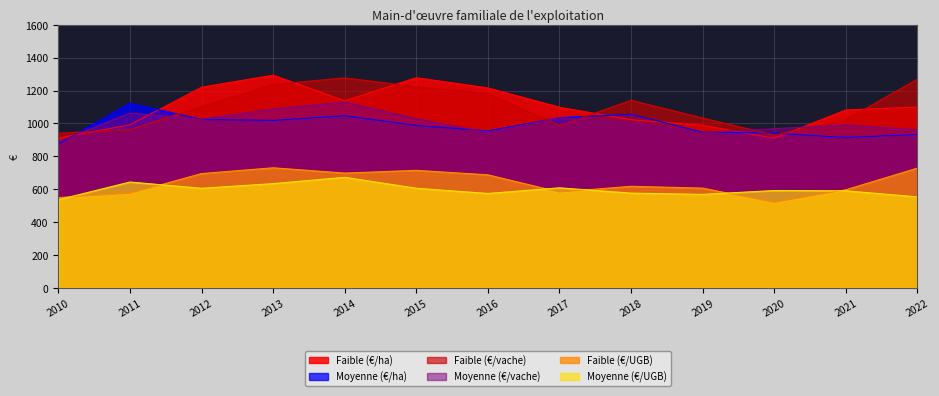

Which category has the lowest value in the Faible (€/ha) series?

2020